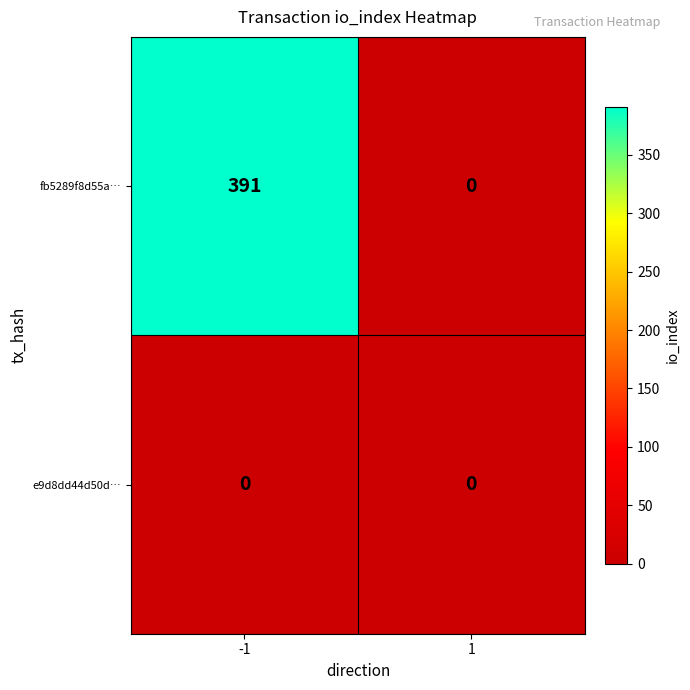

What is the sum of all fb5289f8d55a… values?

391